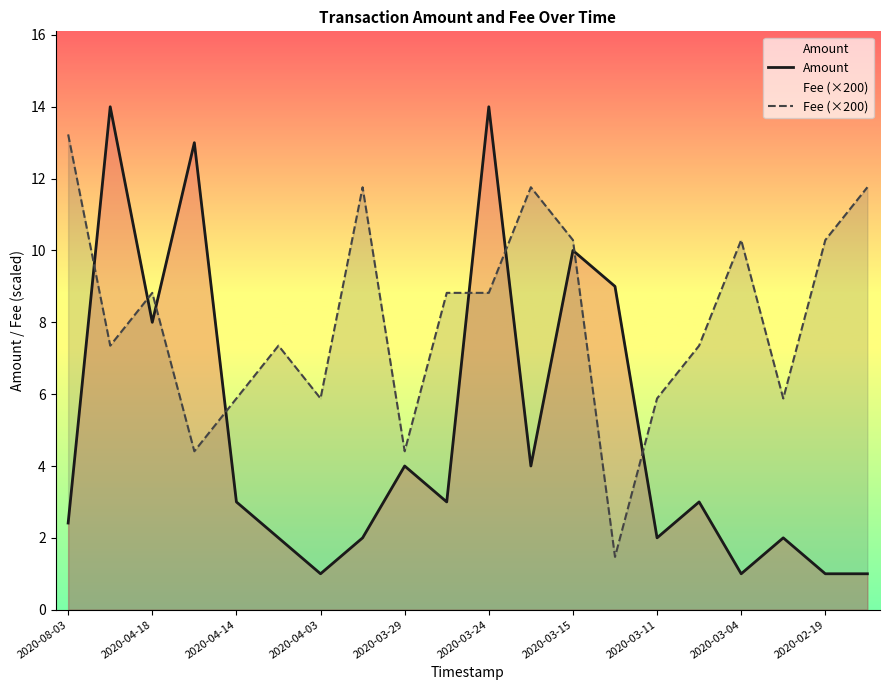

Rank the series by their average value, from lowest to highest.

Amount, Fee (×200)